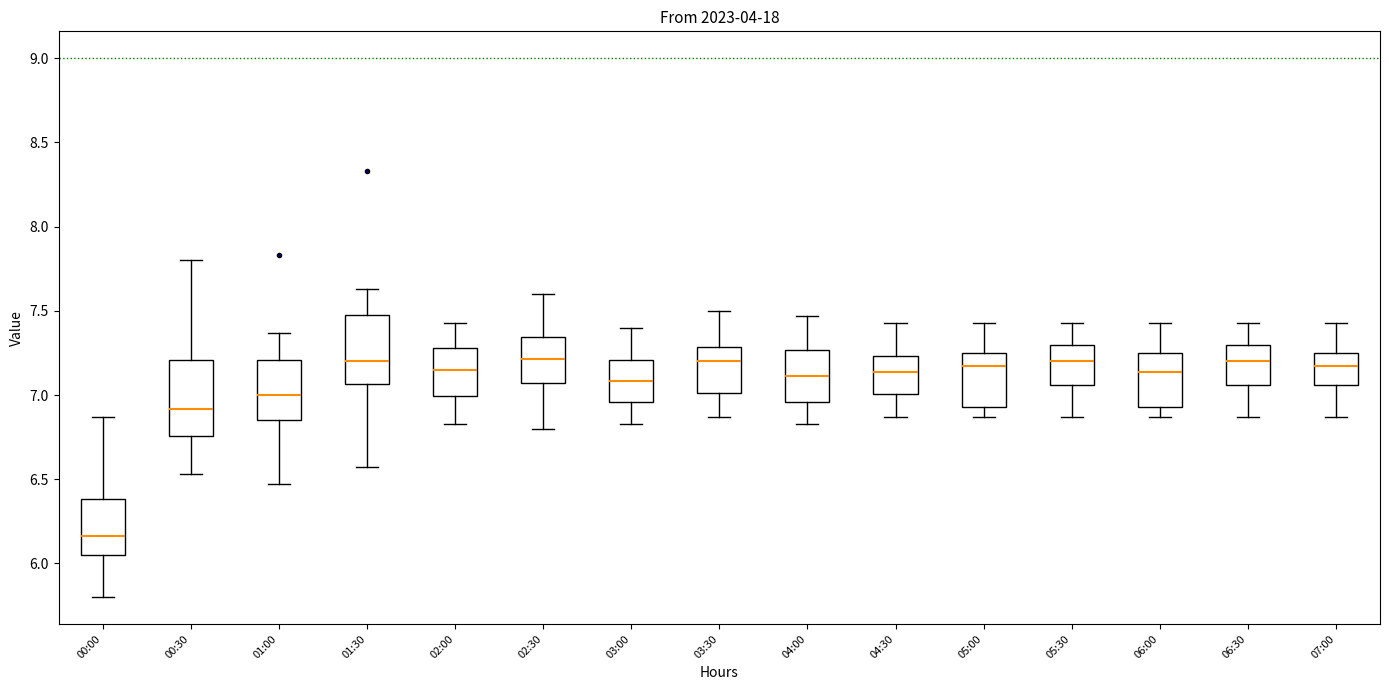

Reading left to right, read every box against the y-axis: the position of its median line, the range the box covers, and the ends of its whiskers. The values are not printed on the chart, so give them approximately, as read against the axis.

00:00: median 6.15, box 6.05 to 6.40, whiskers 5.80 to 6.85
00:30: median 6.90, box 6.75 to 7.20, whiskers 6.55 to 7.80
01:00: median 7.00, box 6.85 to 7.20, whiskers 6.45 to 7.35
01:30: median 7.20, box 7.05 to 7.50, whiskers 6.55 to 7.65
02:00: median 7.15, box 7.00 to 7.30, whiskers 6.85 to 7.45
02:30: median 7.20, box 7.05 to 7.35, whiskers 6.80 to 7.60
03:00: median 7.10, box 6.95 to 7.20, whiskers 6.85 to 7.40
03:30: median 7.20, box 7.00 to 7.30, whiskers 6.85 to 7.50
04:00: median 7.10, box 6.95 to 7.25, whiskers 6.85 to 7.45
04:30: median 7.15, box 7.00 to 7.25, whiskers 6.85 to 7.45
05:00: median 7.15, box 6.95 to 7.25, whiskers 6.85 to 7.45
05:30: median 7.20, box 7.05 to 7.30, whiskers 6.85 to 7.45
06:00: median 7.15, box 6.95 to 7.25, whiskers 6.85 to 7.45
06:30: median 7.20, box 7.05 to 7.30, whiskers 6.85 to 7.45
07:00: median 7.15, box 7.05 to 7.25, whiskers 6.85 to 7.45